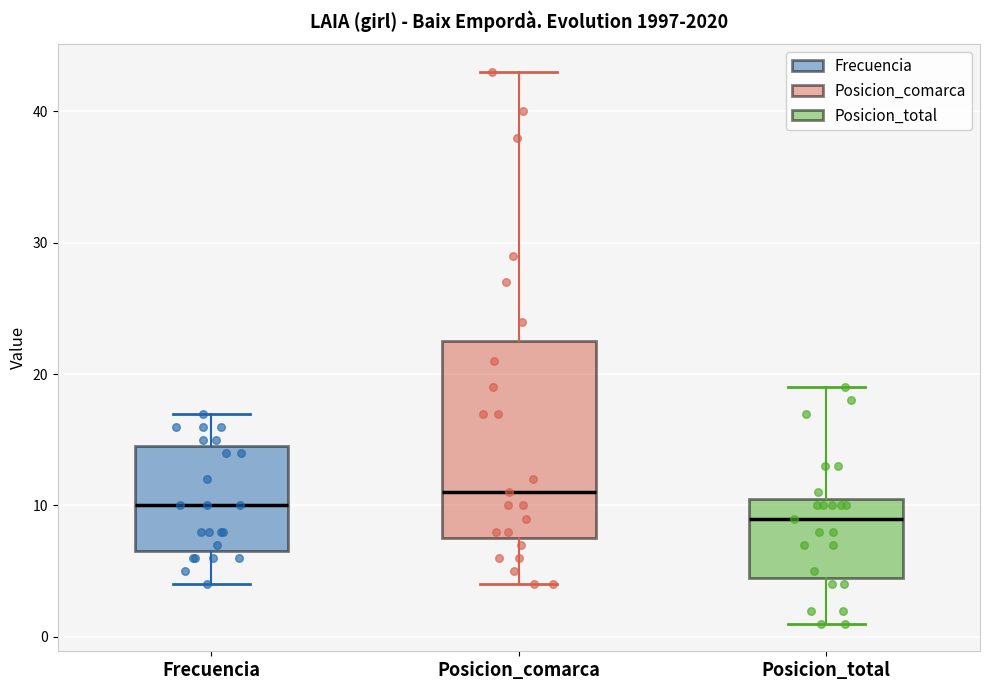

Which box is the tallest, from its lower edge to its upper edge?

Posicion_comarca